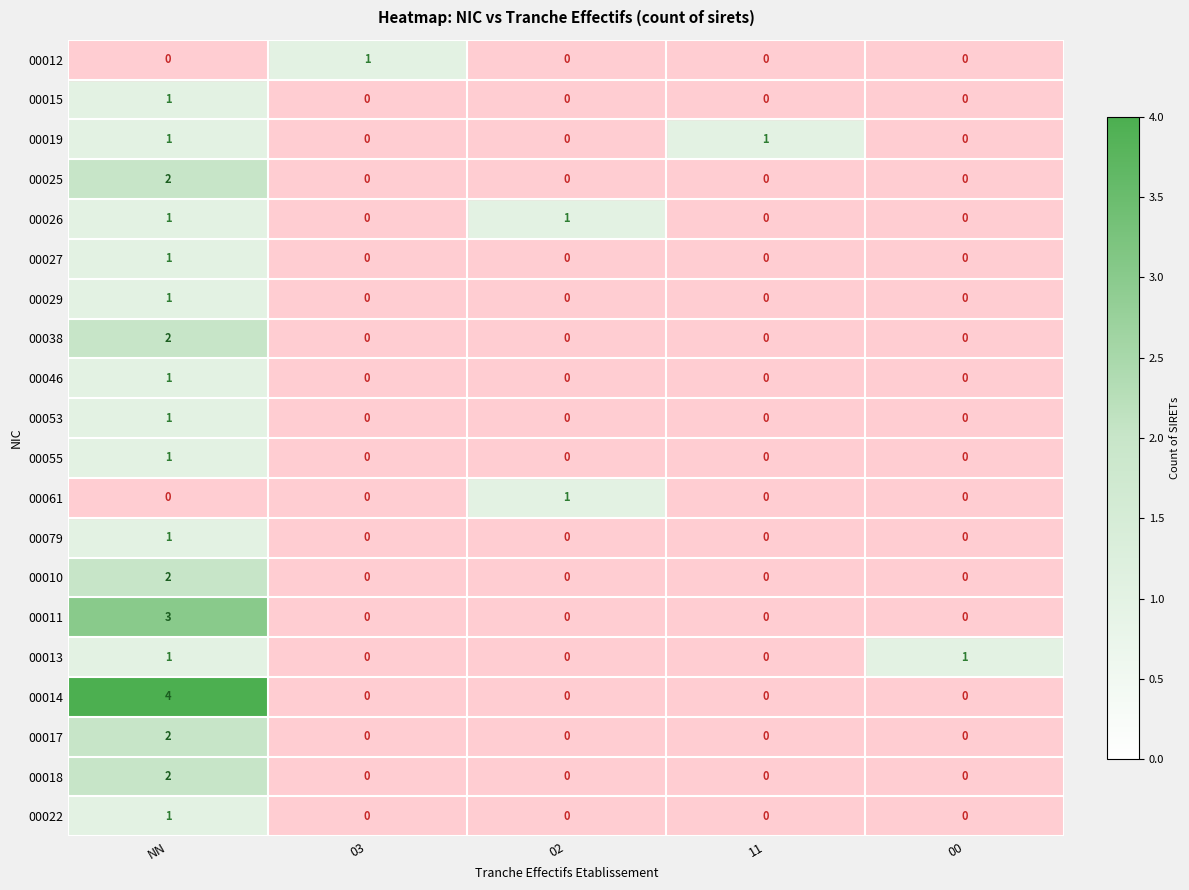

What is the total value across all series at 00?

1